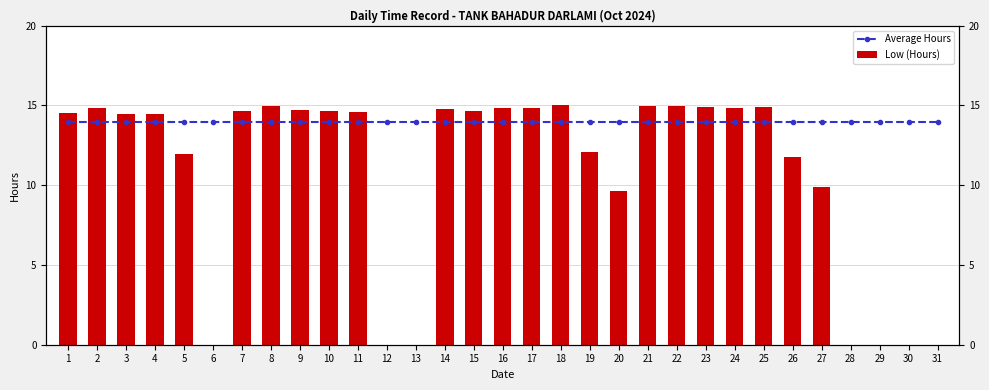

Is it true that Average Hours equals 14.0 at 17?

True